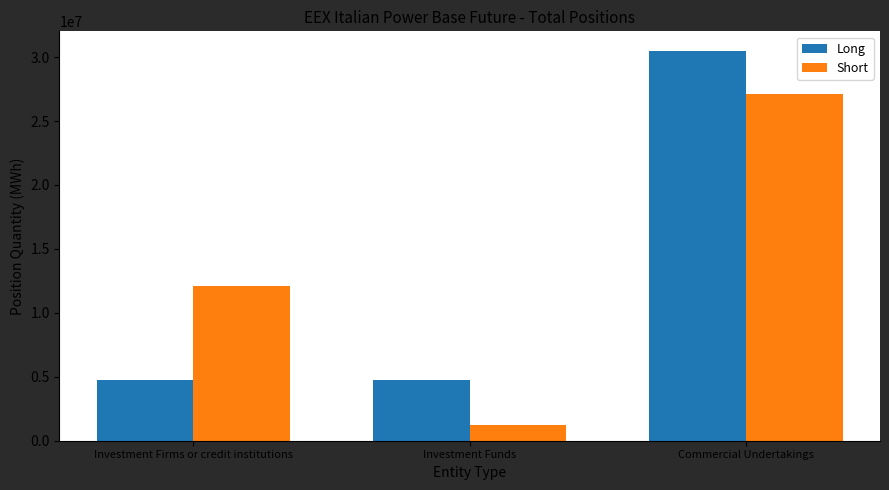

Which category has the highest value in the Long series?

Commercial Undertakings